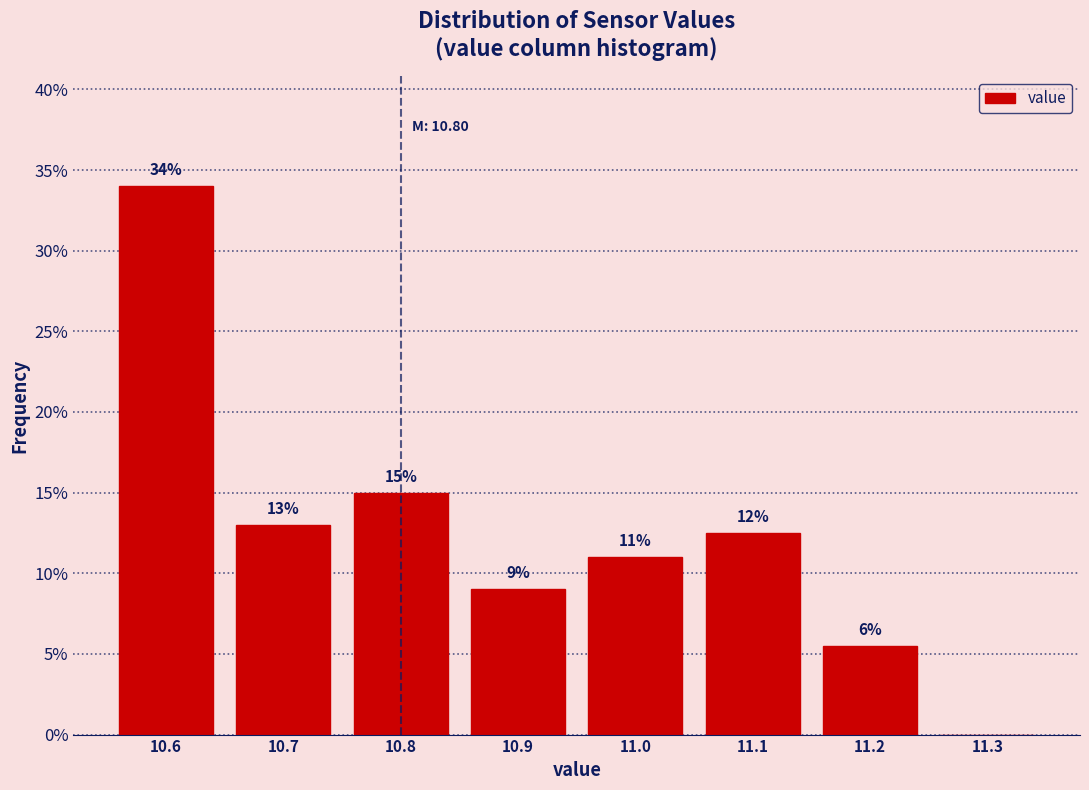

Over which range of the x-axis is the bar tallest?

10.55 to 10.65